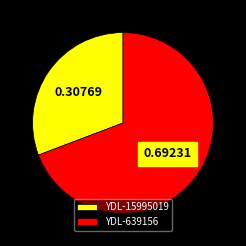

Which slice is the smallest?

YDL-15995019